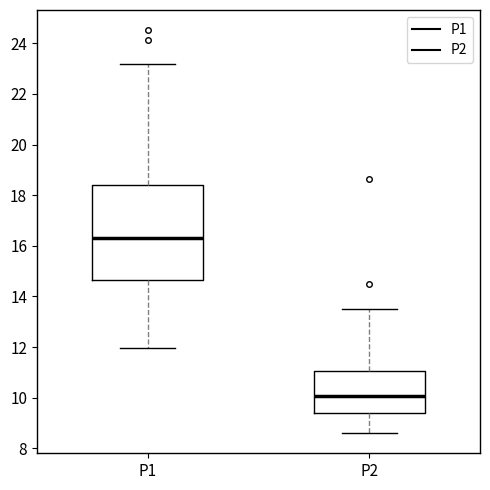

Comparing the boxes themselves (not the whiskers), which one is the tallest?

P1